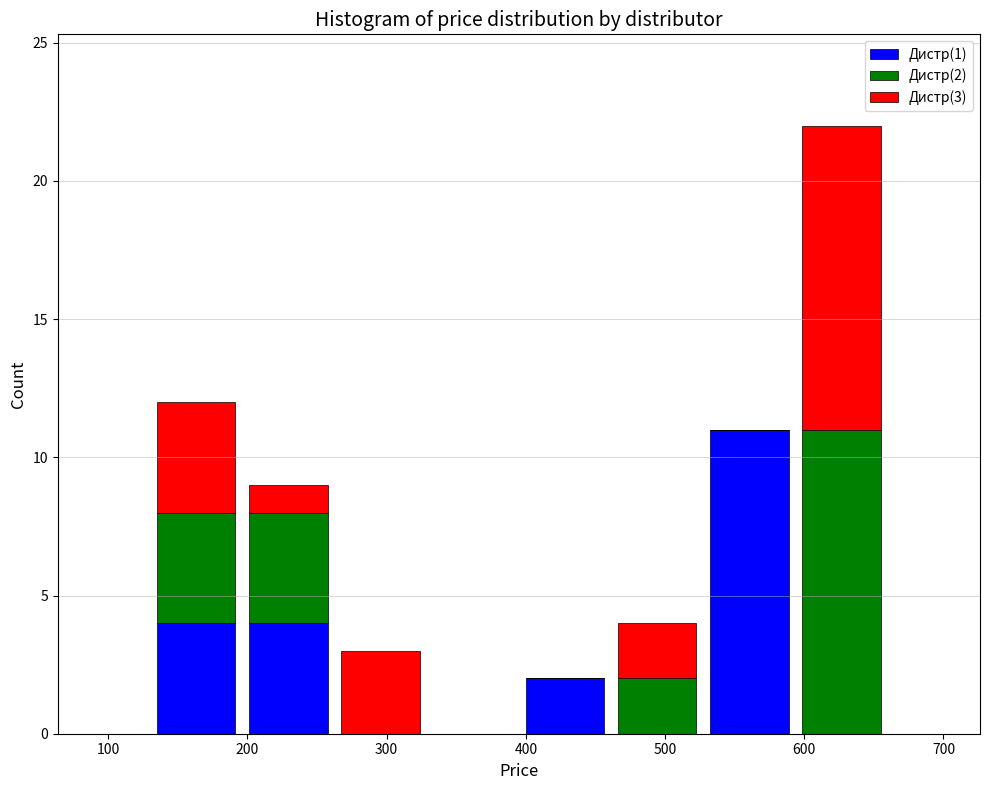

Which range on the x-axis has the tallest stacked bar (by total height)?

590 to 660